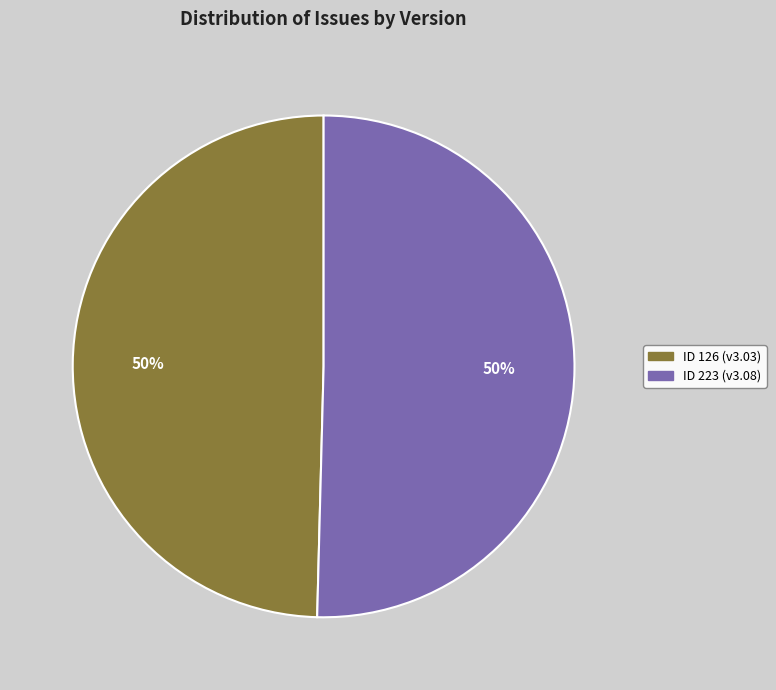

To the nearest percent, what is the average slice percentage?

50%